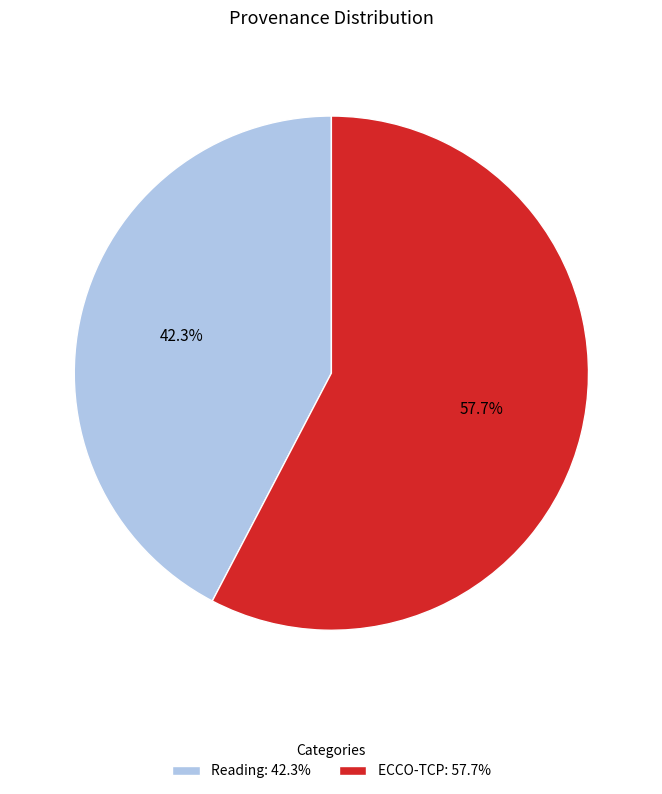

What percentage is NOT represented by Reading?

57.7%